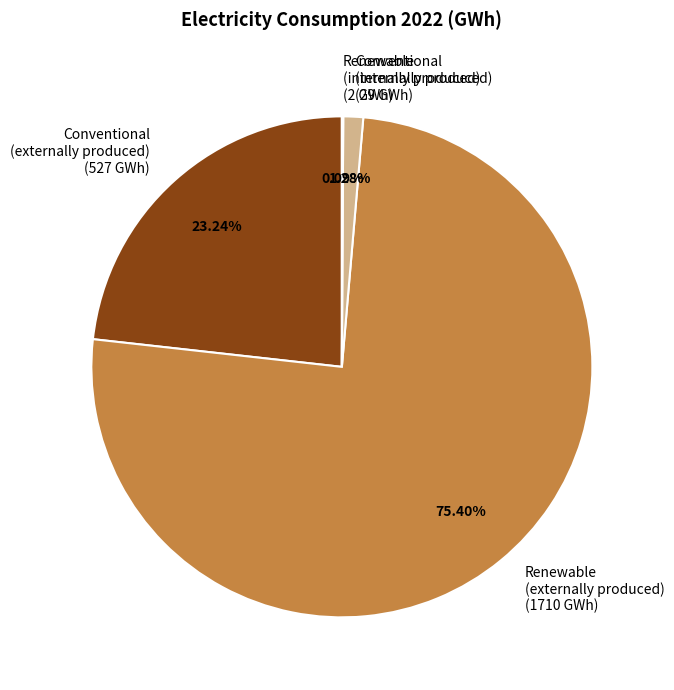

What is the ratio of the value at Conventional (externally produced) to the value at Conventional (internally produced)?

18.2